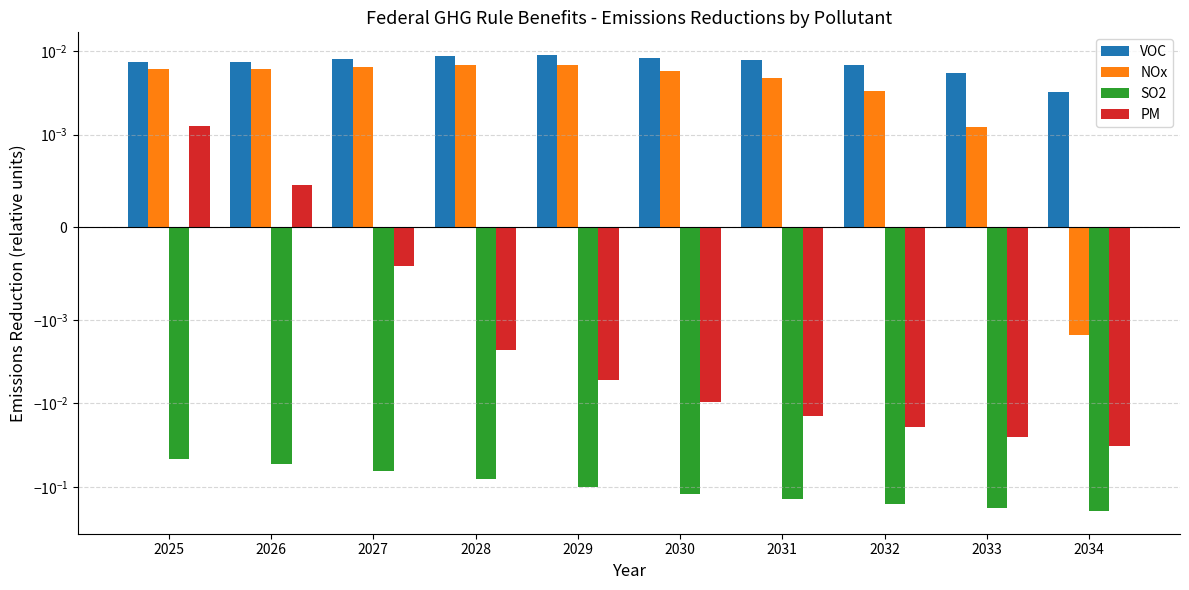

How many distinct data groups are displayed?

4